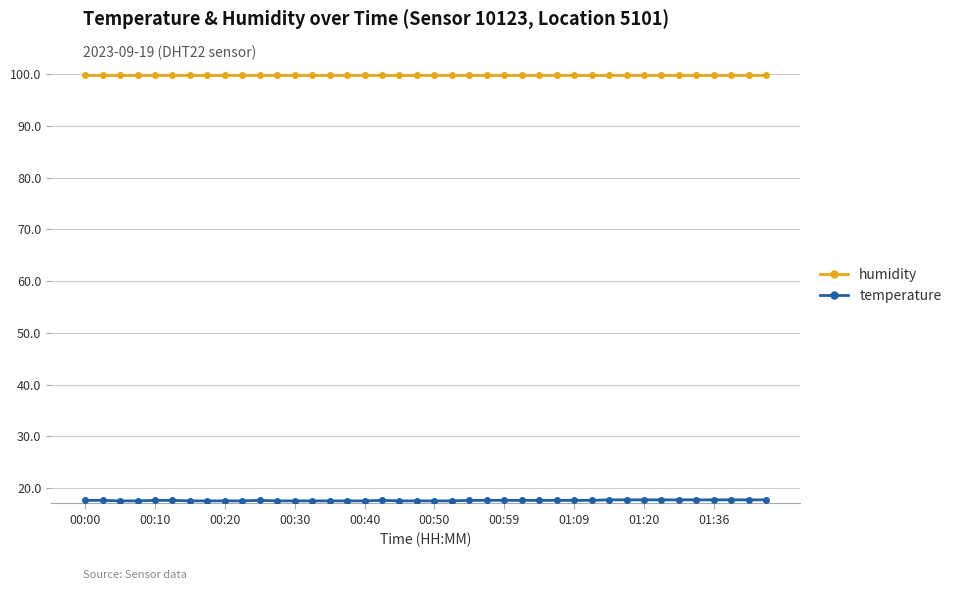

Which series has the largest total across all categories?

humidity